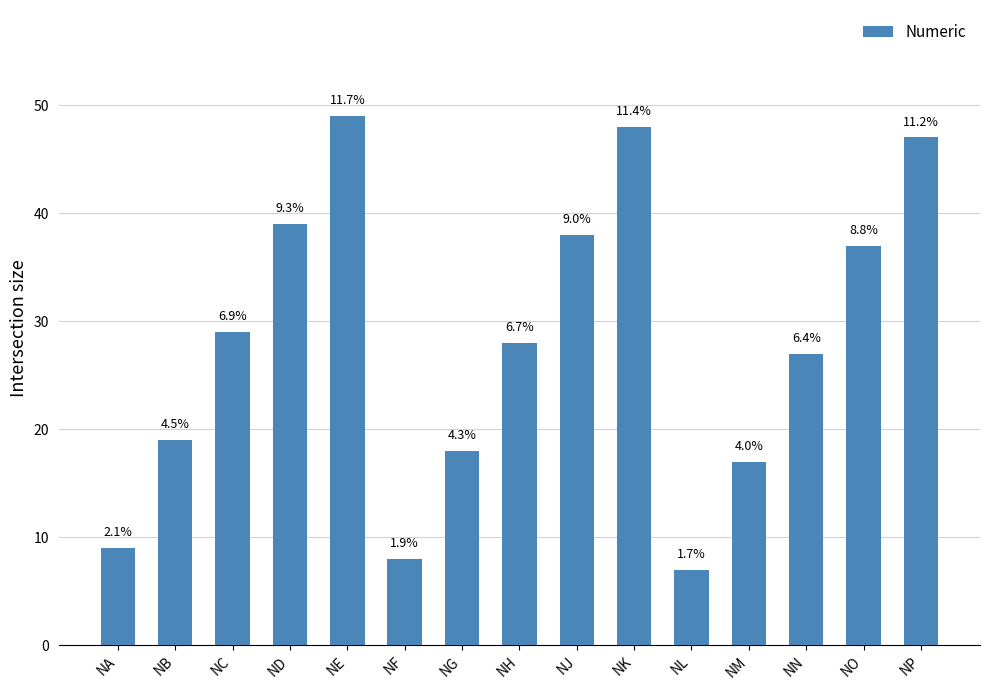

How many bars are there in total?

15